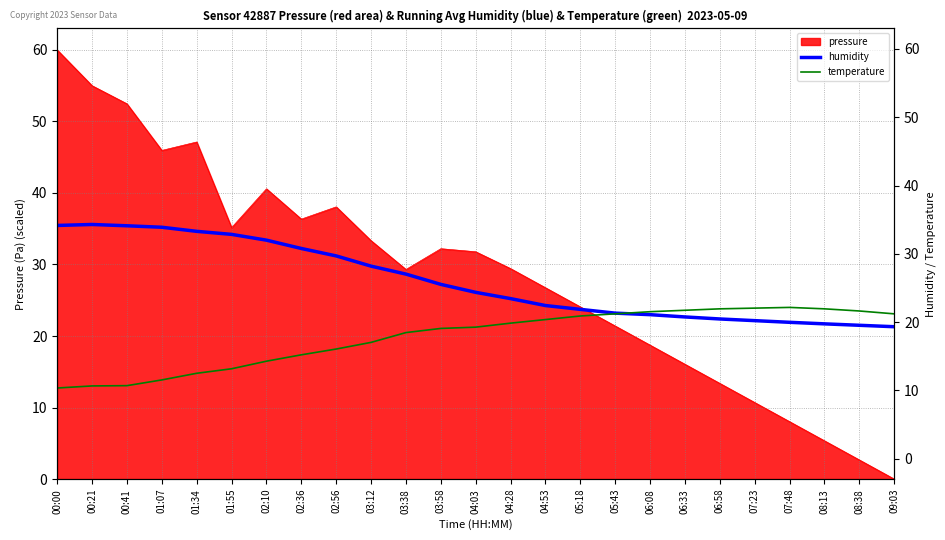

How many lines are shown in the chart?

2